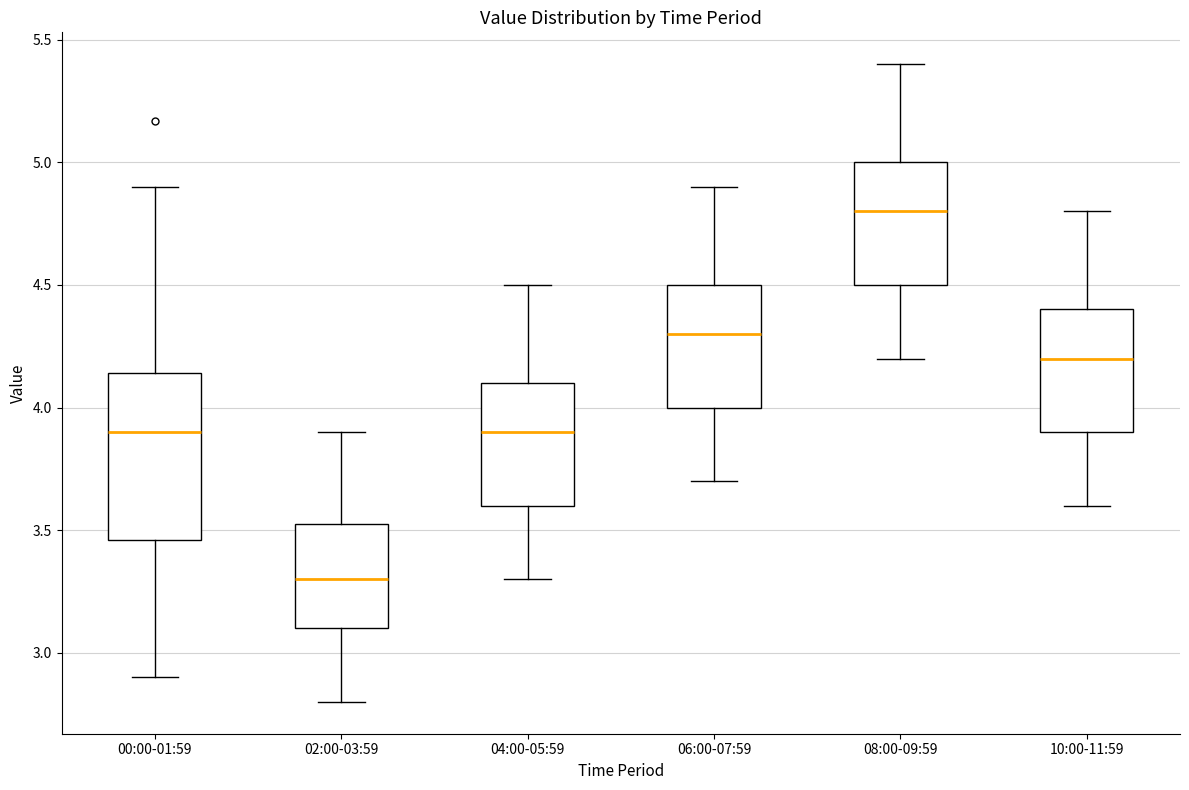

Reading left to right, transcribe this box plot: for each box, give where its median line is, the range the box spans, and where its two whiskers end, as read against the y-axis. The values are not printed on the chart, so give them approximately, as read against the axis.

00:00-01:59: median 3.90, box 3.45 to 4.15, whiskers 2.90 to 4.90
02:00-03:59: median 3.30, box 3.10 to 3.55, whiskers 2.80 to 3.90
04:00-05:59: median 3.90, box 3.60 to 4.10, whiskers 3.30 to 4.50
06:00-07:59: median 4.30, box 4.00 to 4.50, whiskers 3.70 to 4.90
08:00-09:59: median 4.80, box 4.50 to 5.00, whiskers 4.20 to 5.40
10:00-11:59: median 4.20, box 3.90 to 4.40, whiskers 3.60 to 4.80